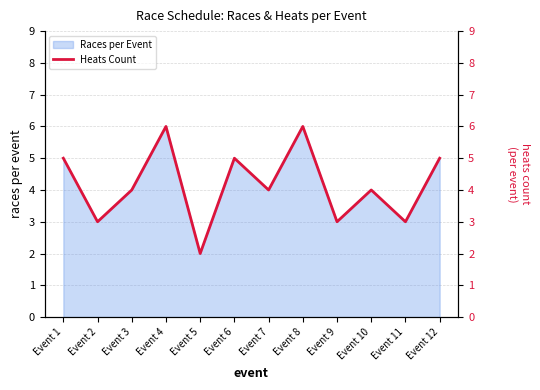

Which category has the lowest value across all series?

Event 5